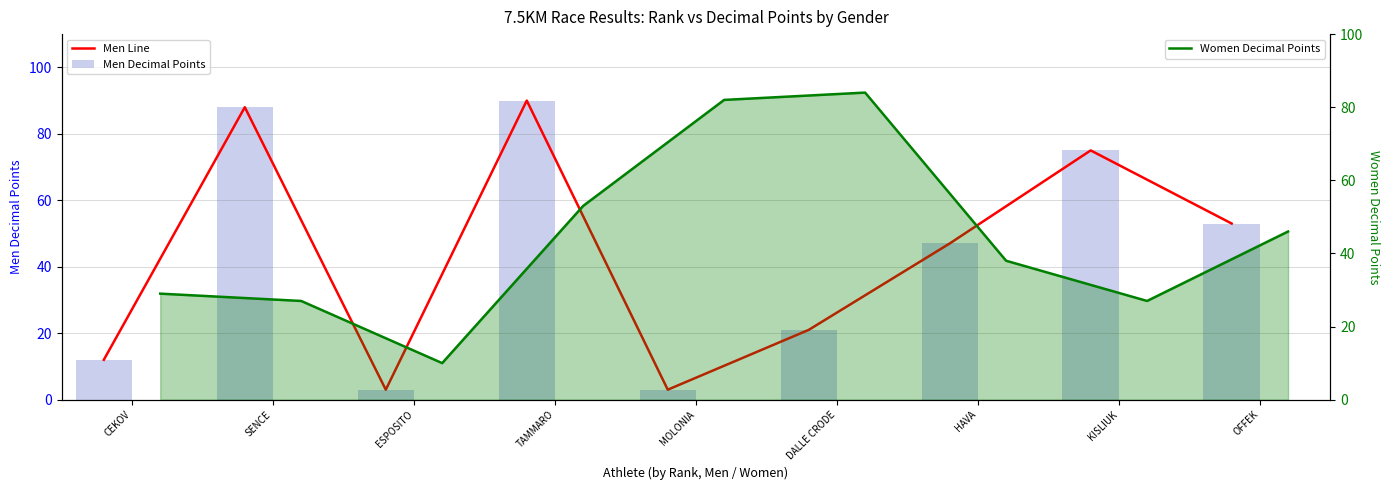

How many Men Line values are between 12 and 75?

5